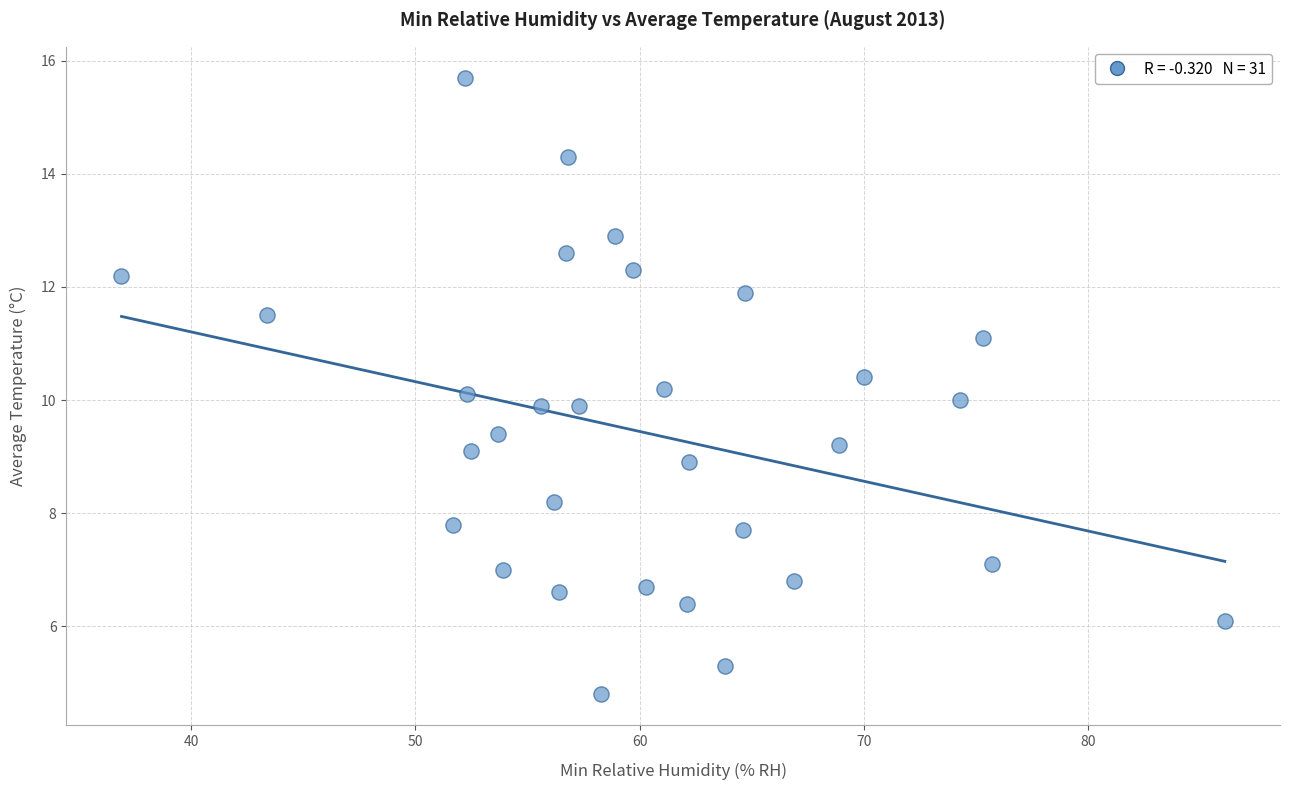

What is the range of Y values (max minus min)?

10.9